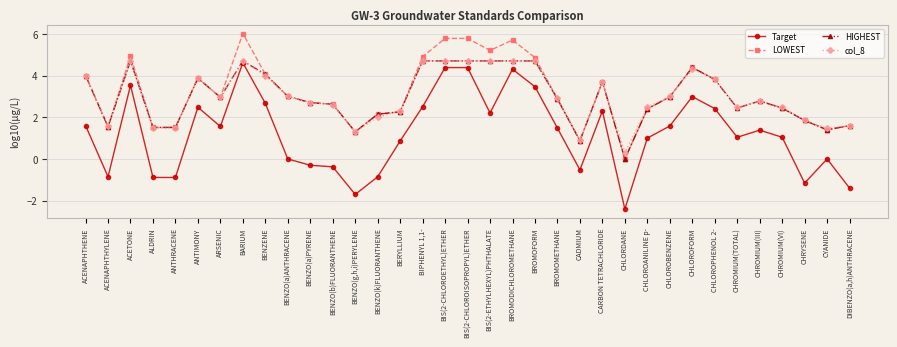

True or false: LOWEST has a value of 0.8 at CHROMIUM(III).

False